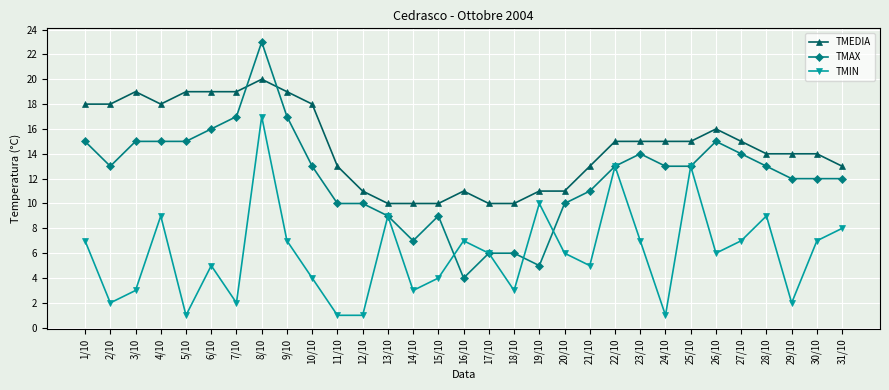

What is the lowest value of the TMAX series?

4